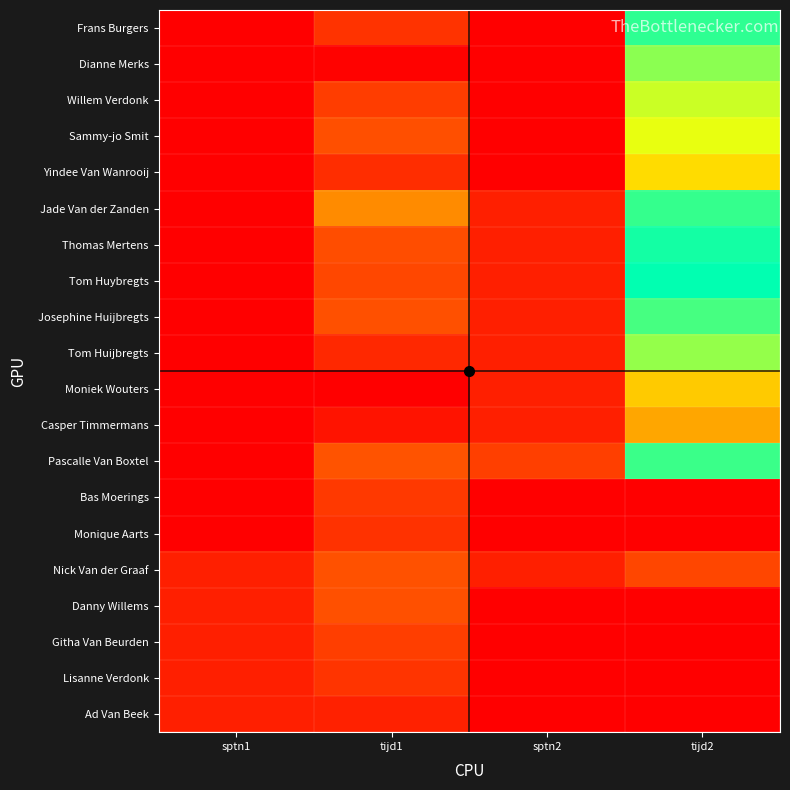

At which category is the sum across all series the highest?

tijd1